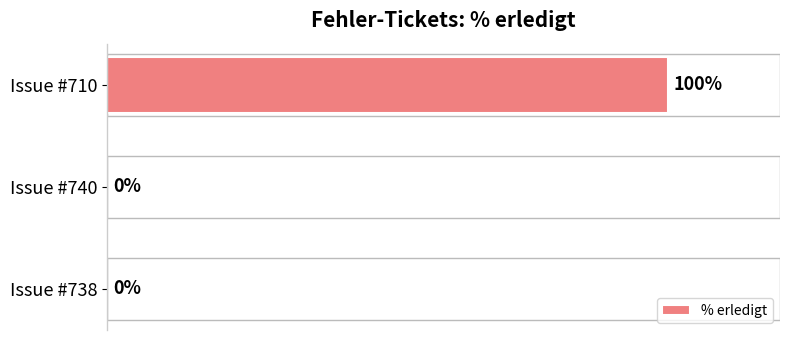

Which has a higher value, Issue #710 or Issue #738?

Issue #710